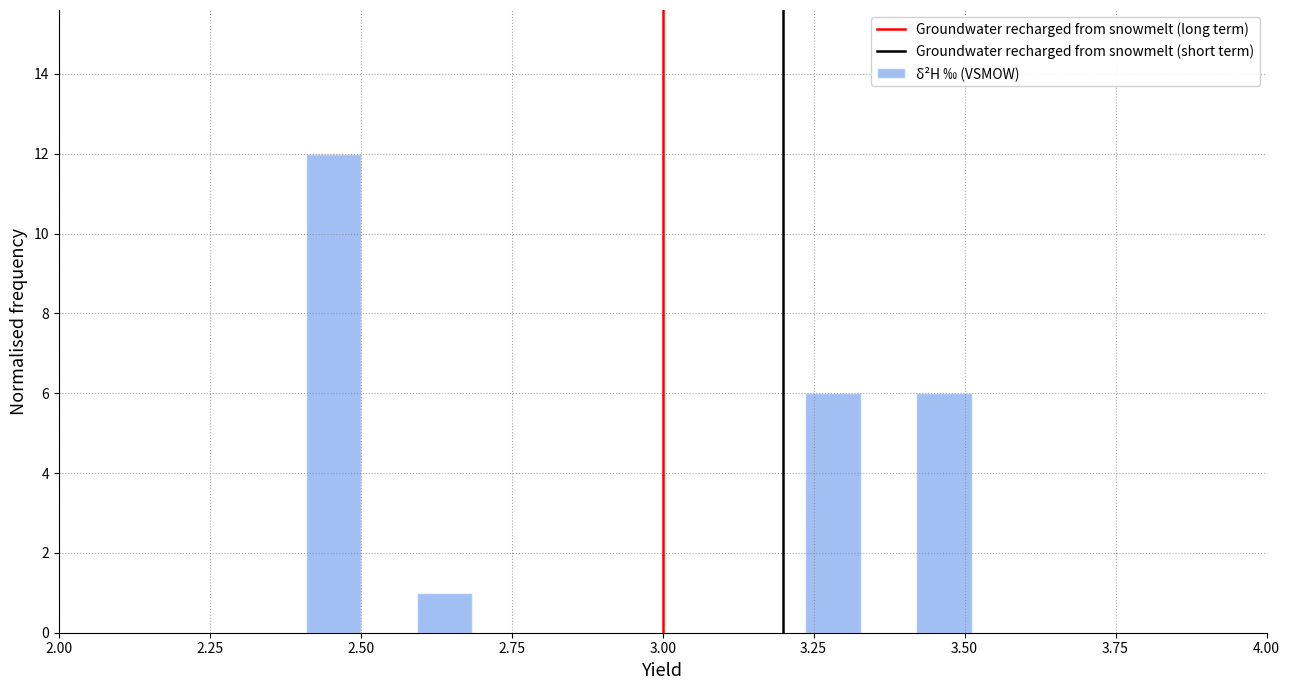

Around what value on the x-axis is the tallest bar? Give the approximate position of its centre, as read against the axis.

2.45